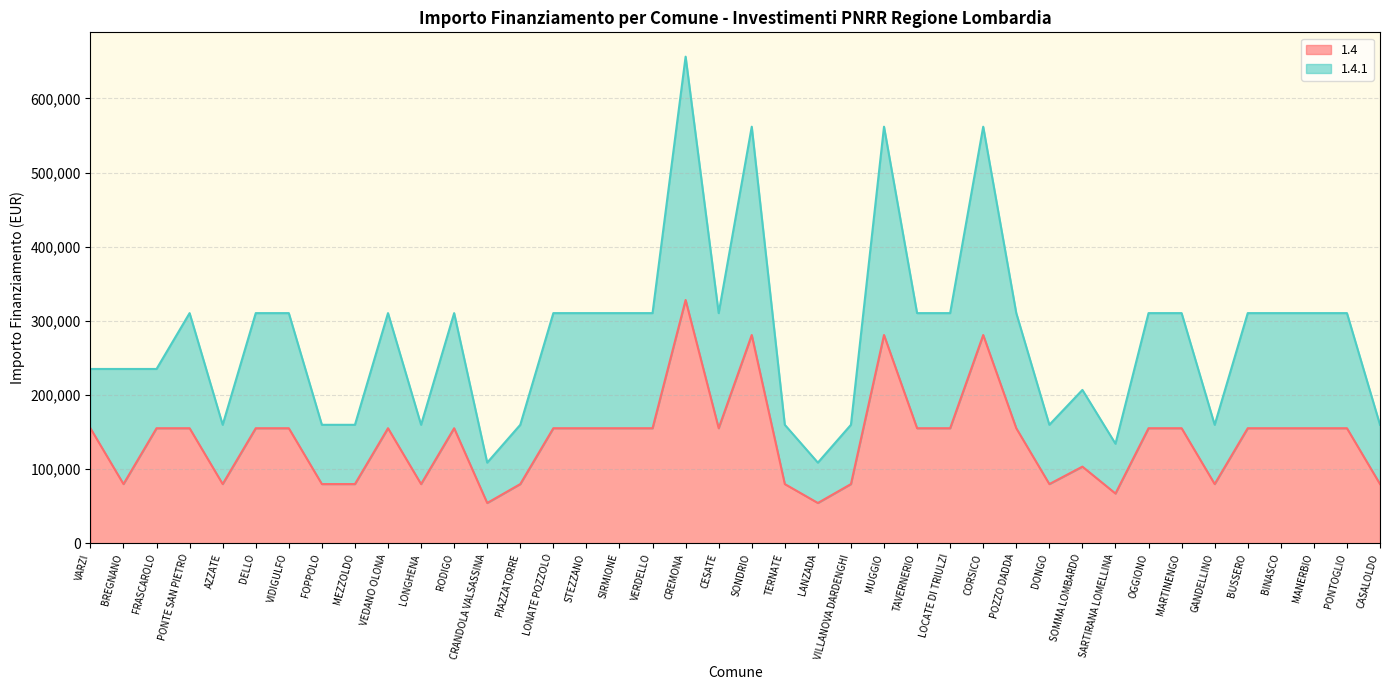

Is it true that 1.4 equals 155234 at DELLO?

True